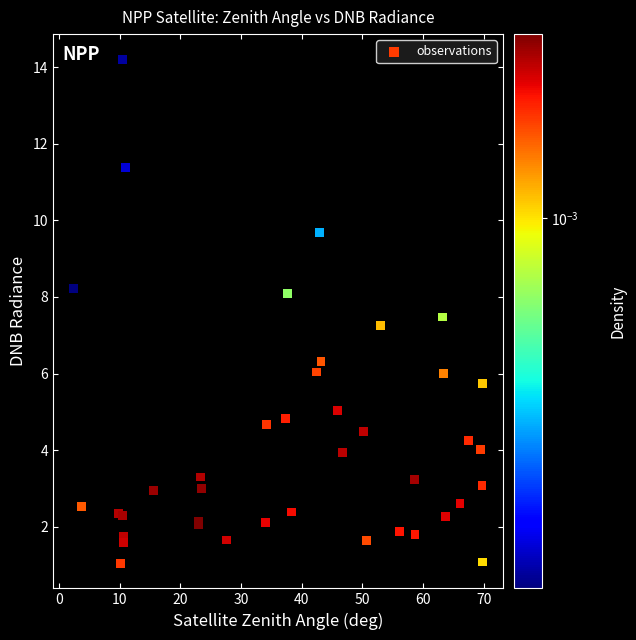

What Y value in the scatter plot is closest to 7?

7.3